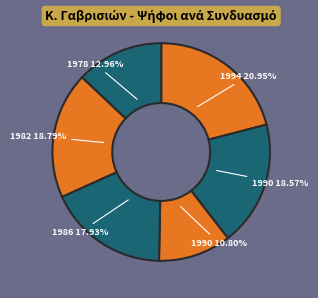

What is the largest slice in the pie chart?

ΕΝΩΜΕΝΟΙ ΓΑΒΡΙΣΙΟΙ 1994